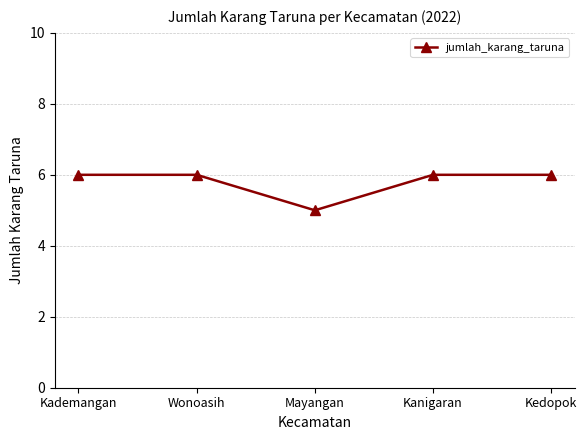

What value does the data have at Wonoasih?

6